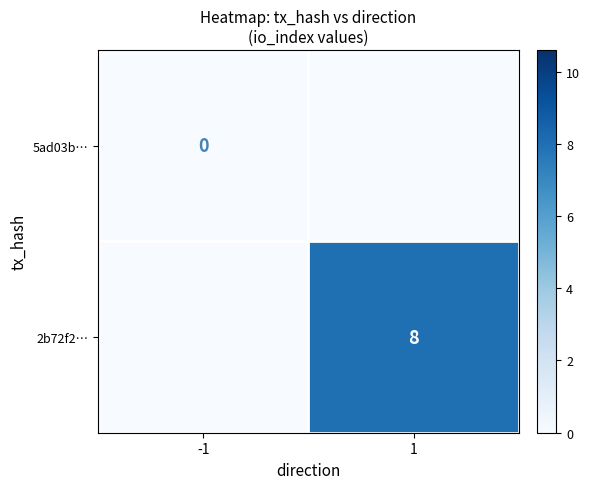

At which category is the sum across all series the highest?

1